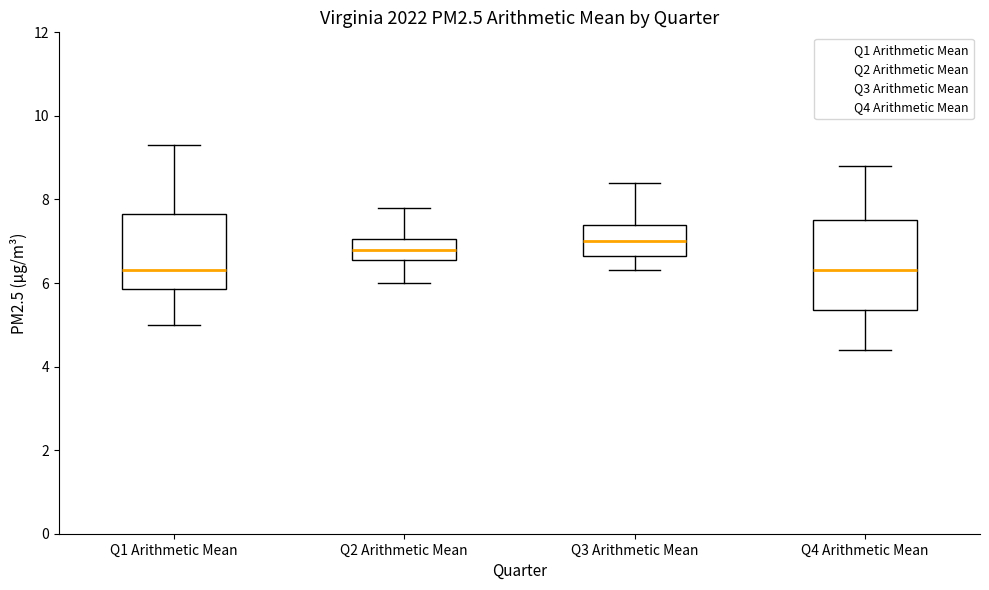

Which box has the highest median line?

Q3 Arithmetic Mean